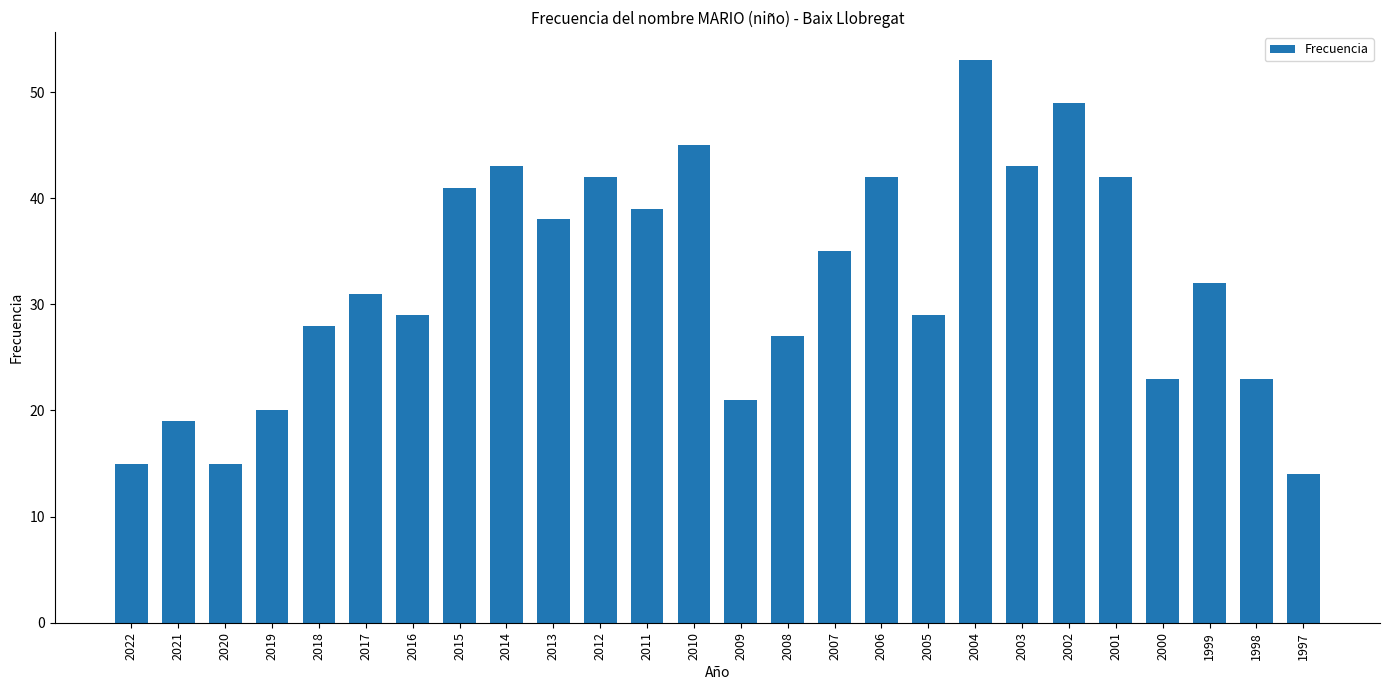

Reading left to right, transcribe all the data shown in this chart.

2022=15	2021=19	2020=15	2019=20	2018=28	2017=31	2016=29	2015=41	2014=43	2013=38	2012=42	2011=39	2010=45	2009=21	2008=27	2007=35	2006=42	2005=29	2004=53	2003=43	2002=49	2001=42	2000=23	1999=32	1998=23	1997=14